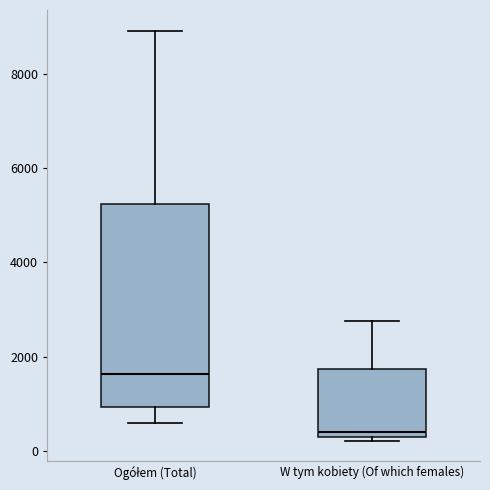

Where is the lower edge of the box for Ogółem (Total) on the y-axis? The values are not printed on the chart, so give them approximately, as read against the axis.

1000